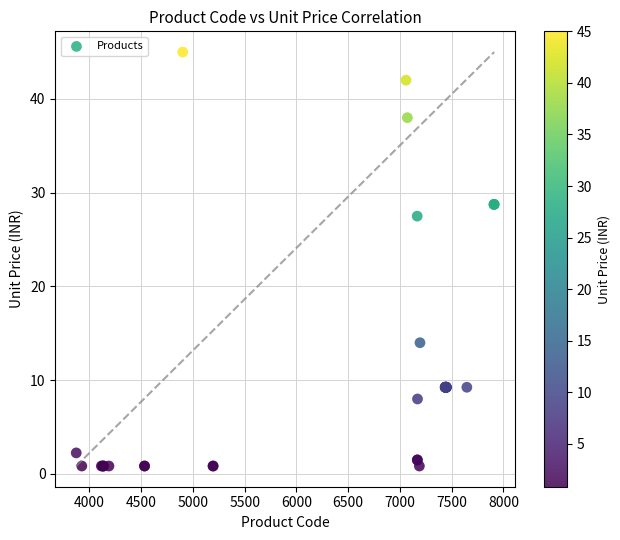

What Y value in the scatter plot is closest to 22?

27.5